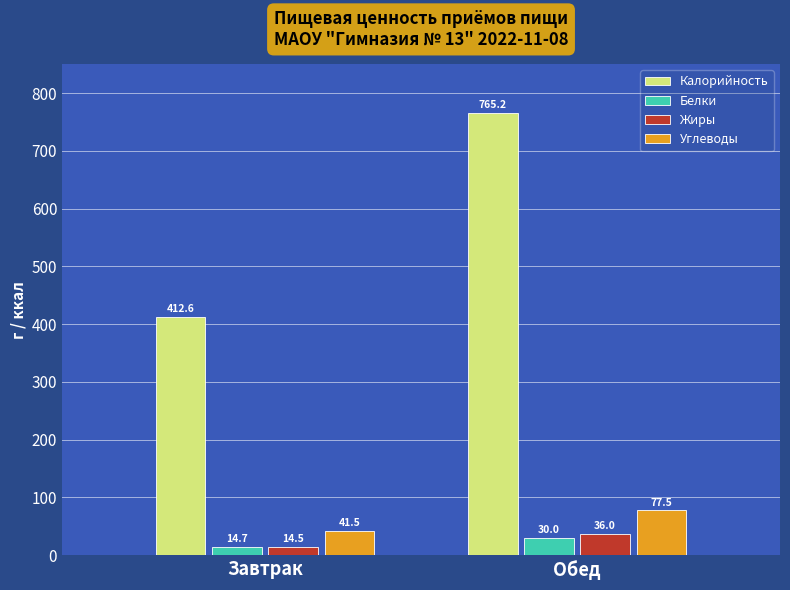

Rank the categories by Жиры value from highest to lowest.

Обед, Завтрак